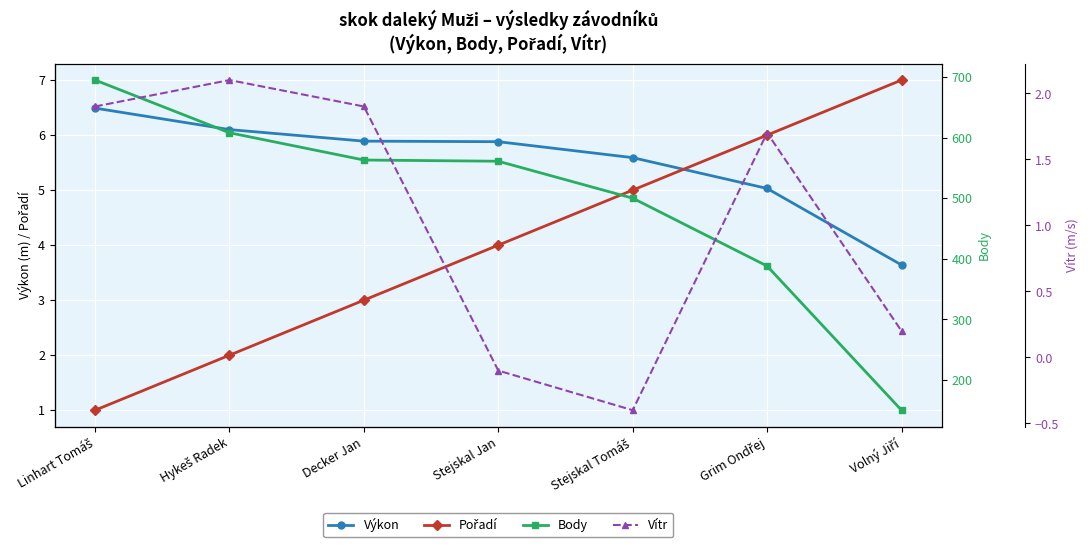

At which category does the chart reach its peak across all series?

Linhart Tomáš